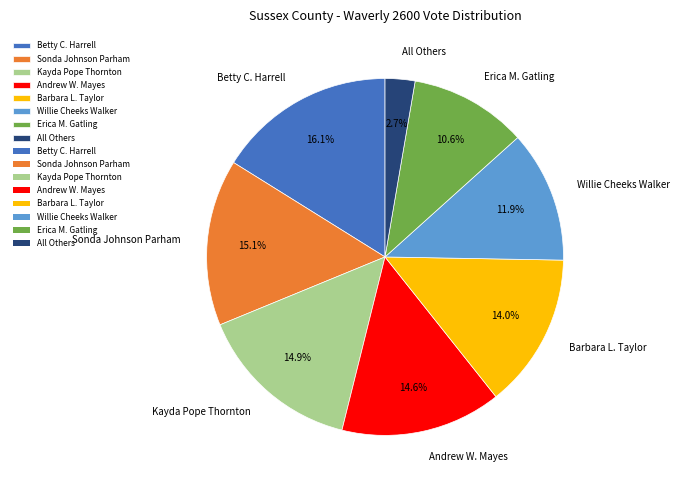

Between Sonda Johnson Parham and Barbara L. Taylor, which is larger?

Sonda Johnson Parham